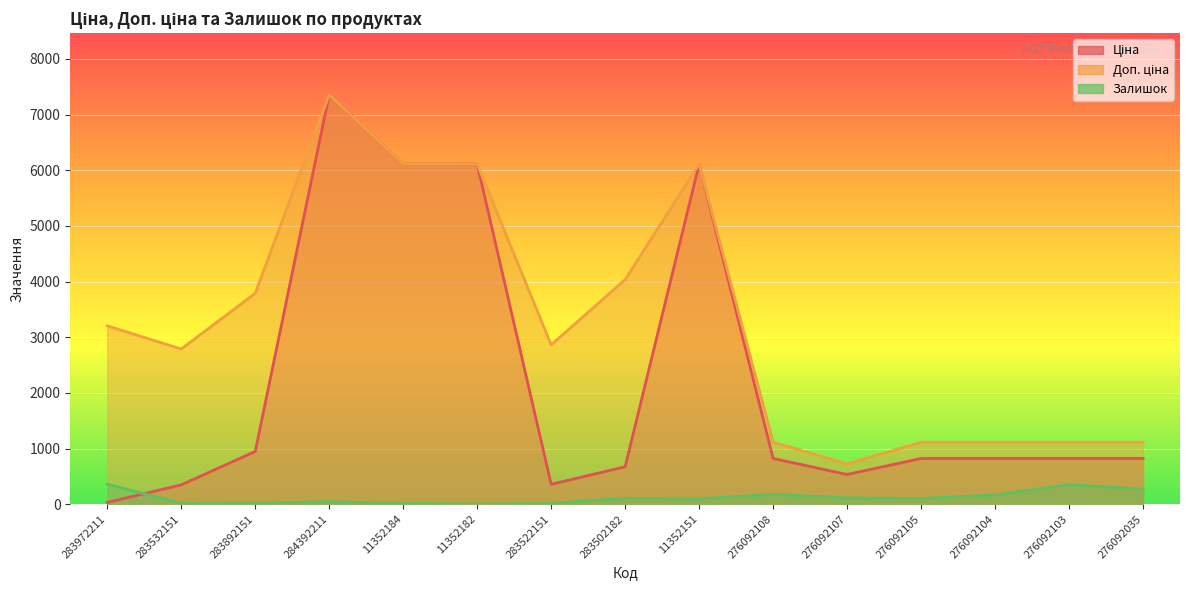

What is the average value of the Ціна series?

2180.1